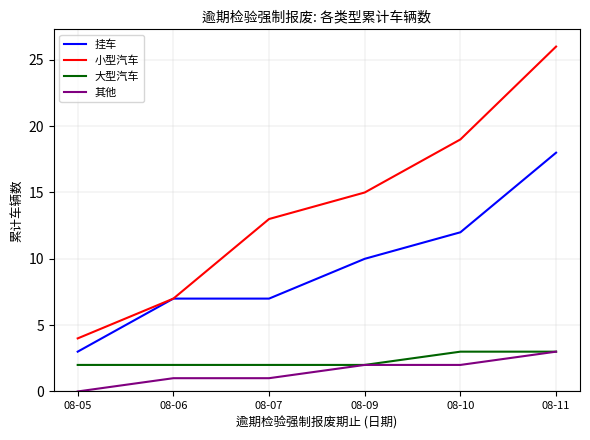

True or false: 其他 and 挂车 intersect in this chart.

False